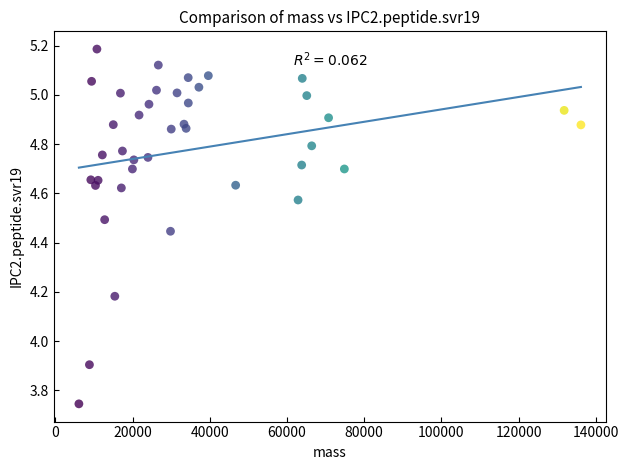

What Y value in the scatter plot is closest to 4?

3.9